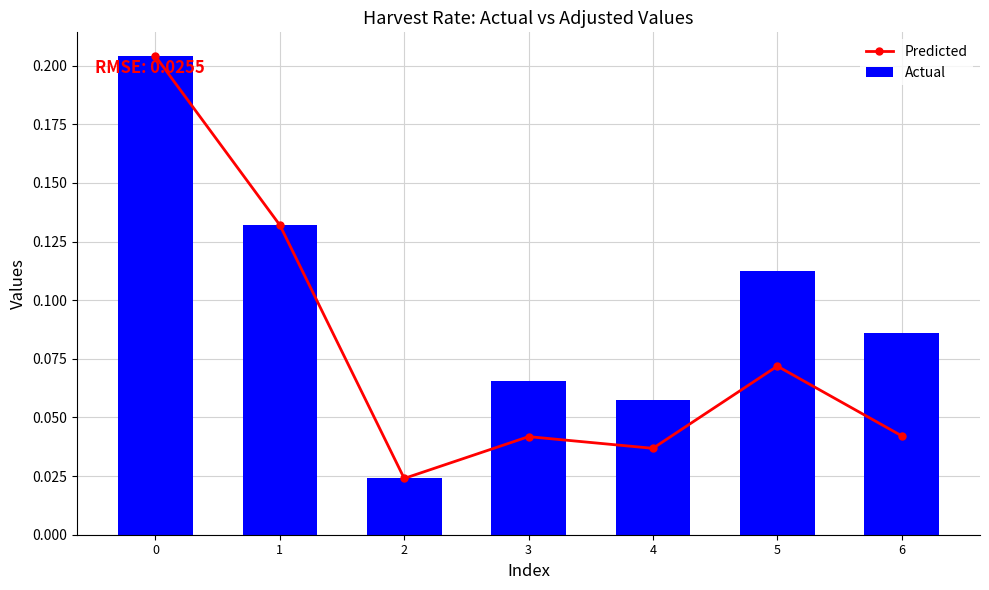

How many categories are shown in the chart?

7